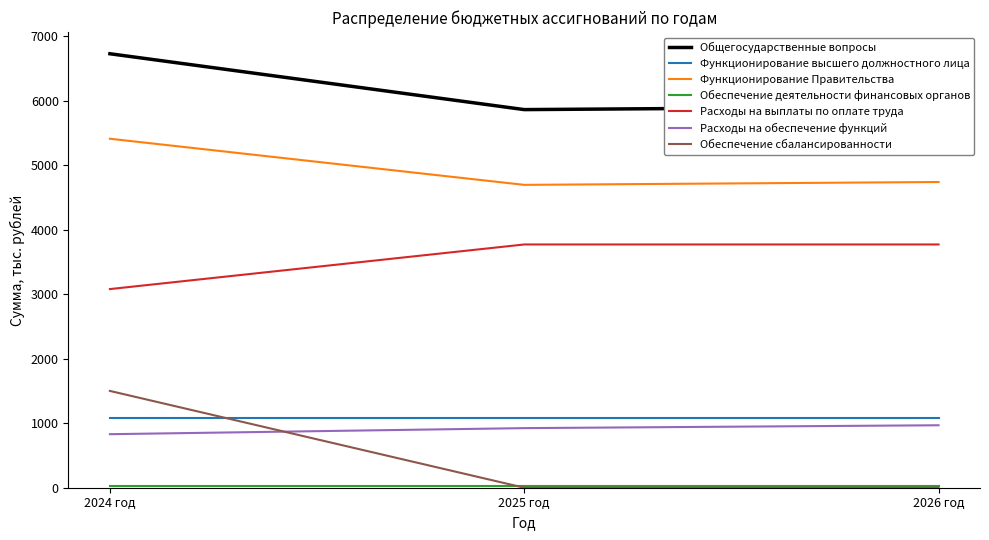

Which series has the largest total across all categories?

Общегосударственные вопросы